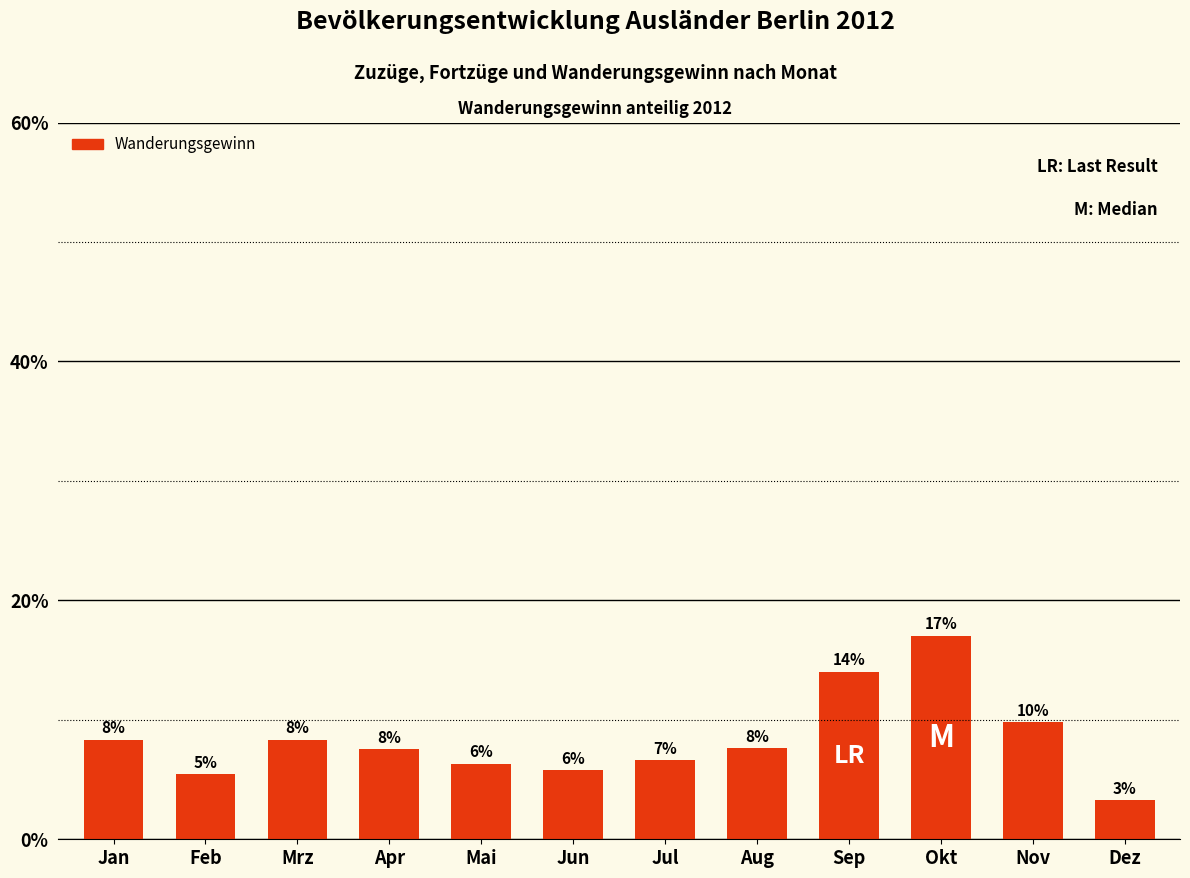

What value does the data have at Okt?

17.0